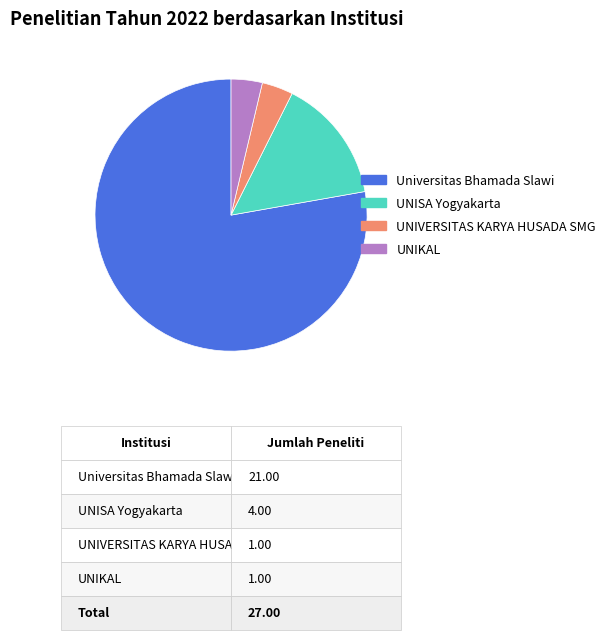

Which slice is the largest?

Universitas Bhamada Slawi